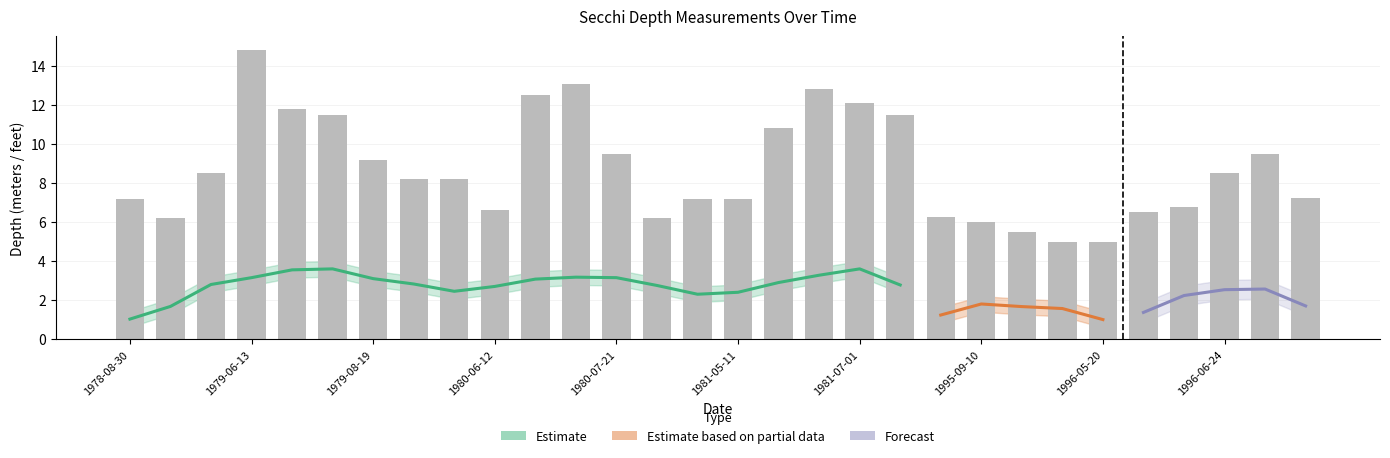

What is the label of the 9th bar from the left?

1980-05-22